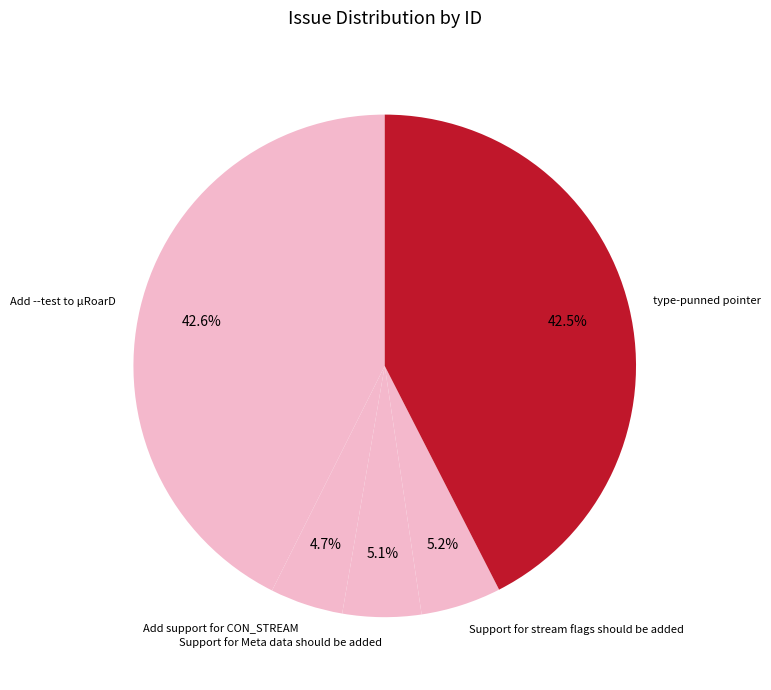

How many slices are in this pie chart?

5